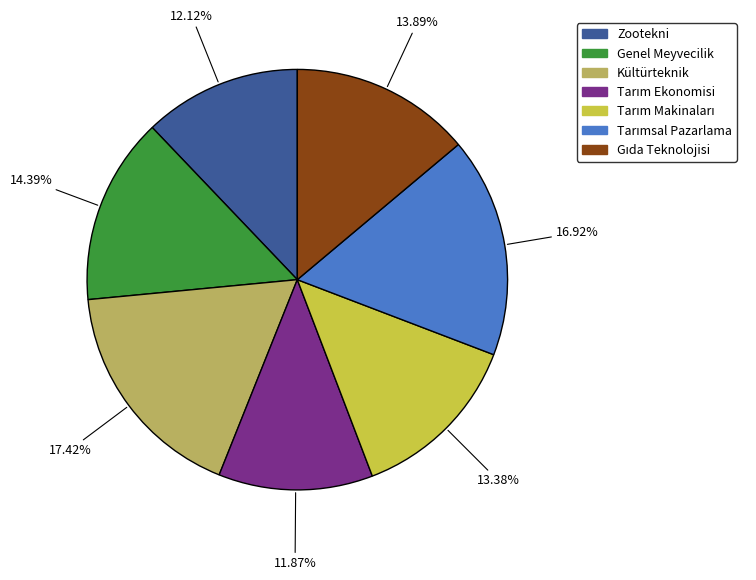

To the nearest percent, what is the difference between the largest and smallest slice percentages?

6%